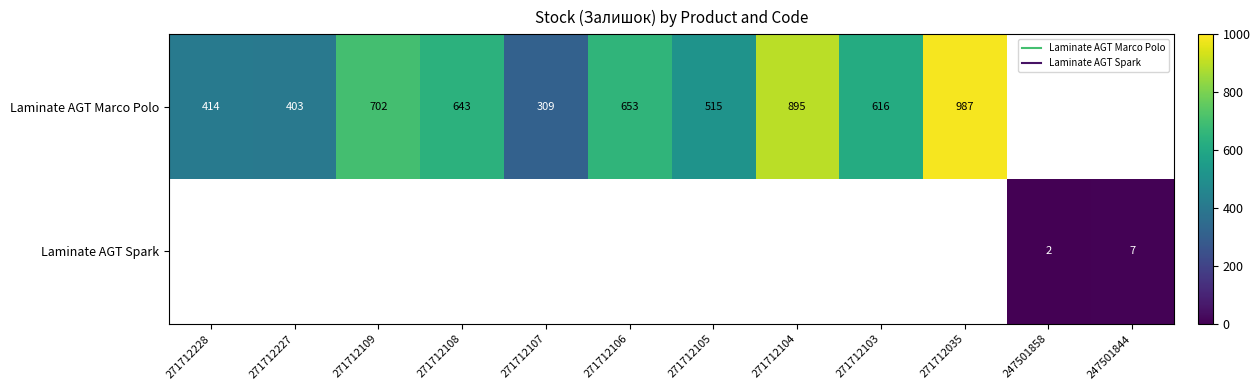

At 271712103, list the series in order from largest to smallest.

Laminate AGT Marco Polo, Laminate AGT Spark